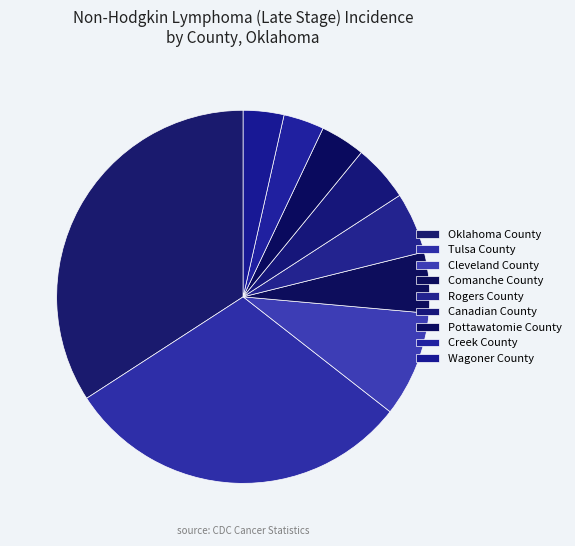

How many slices are in this pie chart?

9